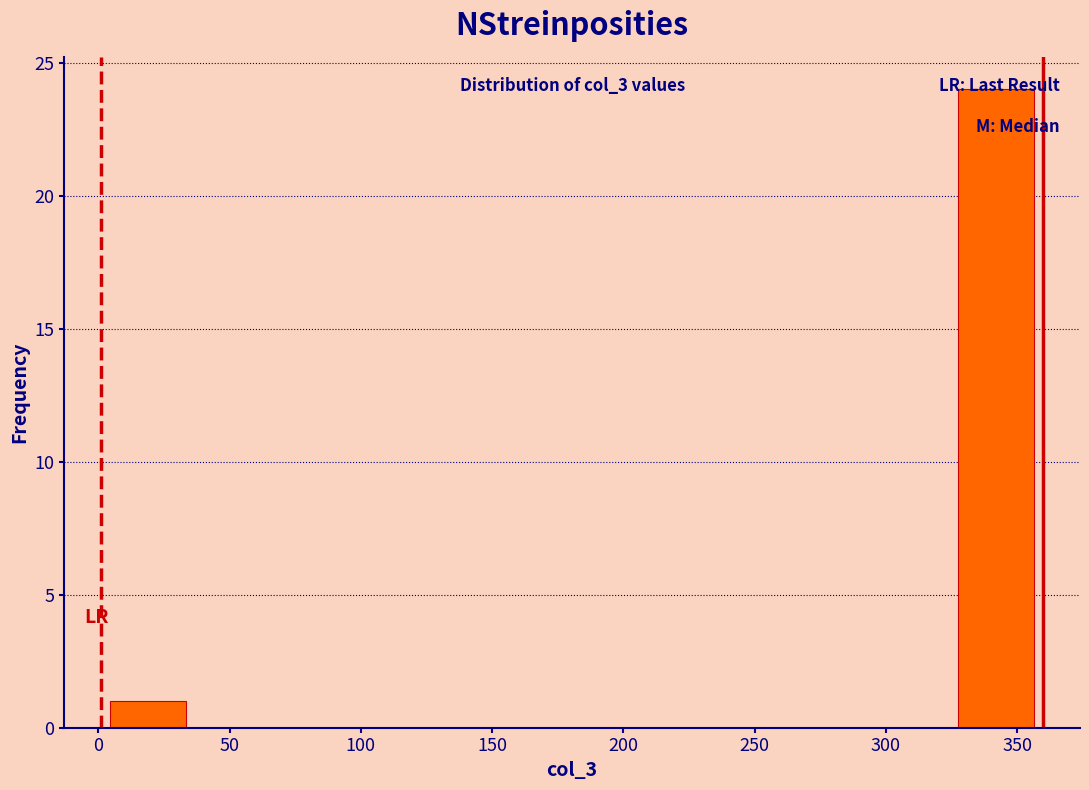

Which range on the x-axis has the tallest bar?

325 to 360